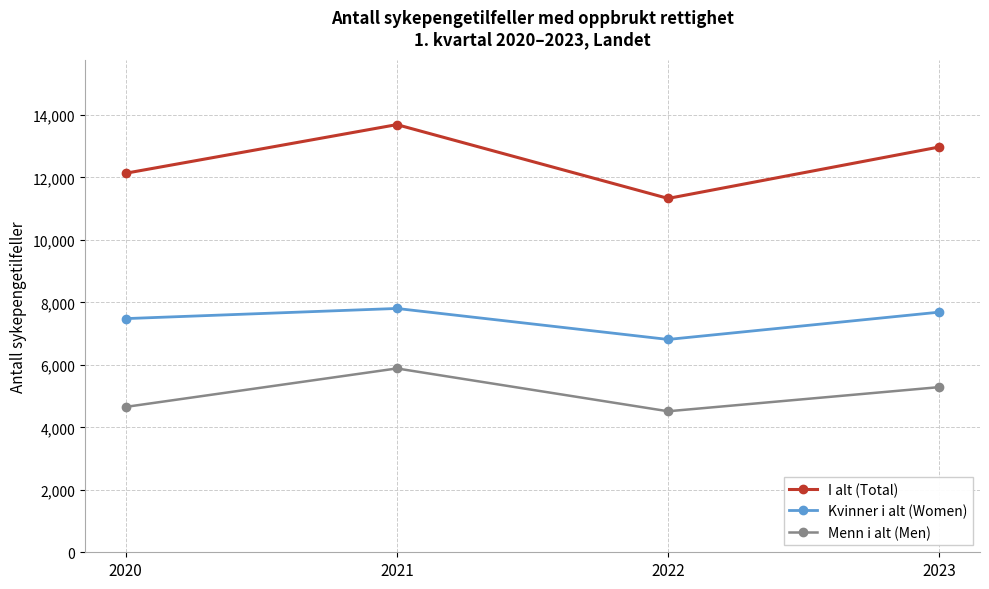

At which label does Kvinner i alt (Women) first exceed 7687?

2021